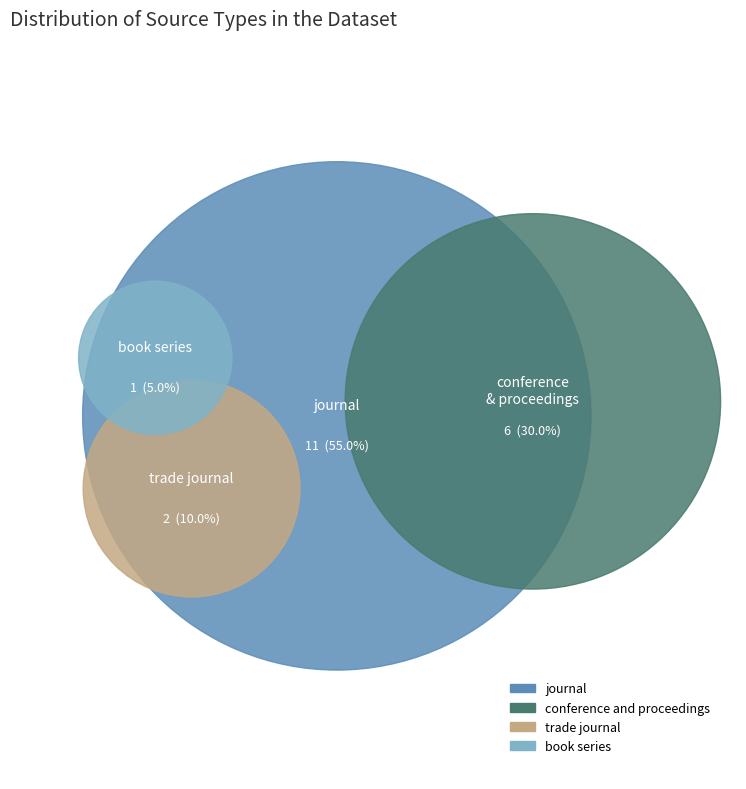

The book series slice represents 1% of the pie. True or false?

False